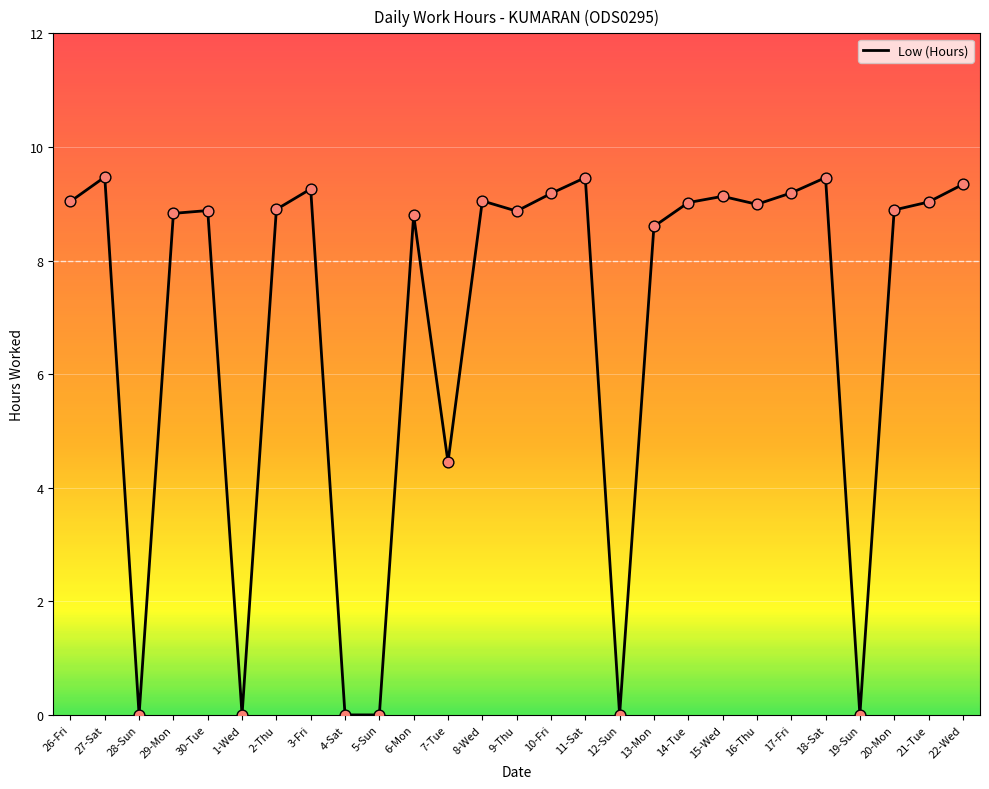

What is the change in value from 29-Mon to 21-Tue?

+0.2